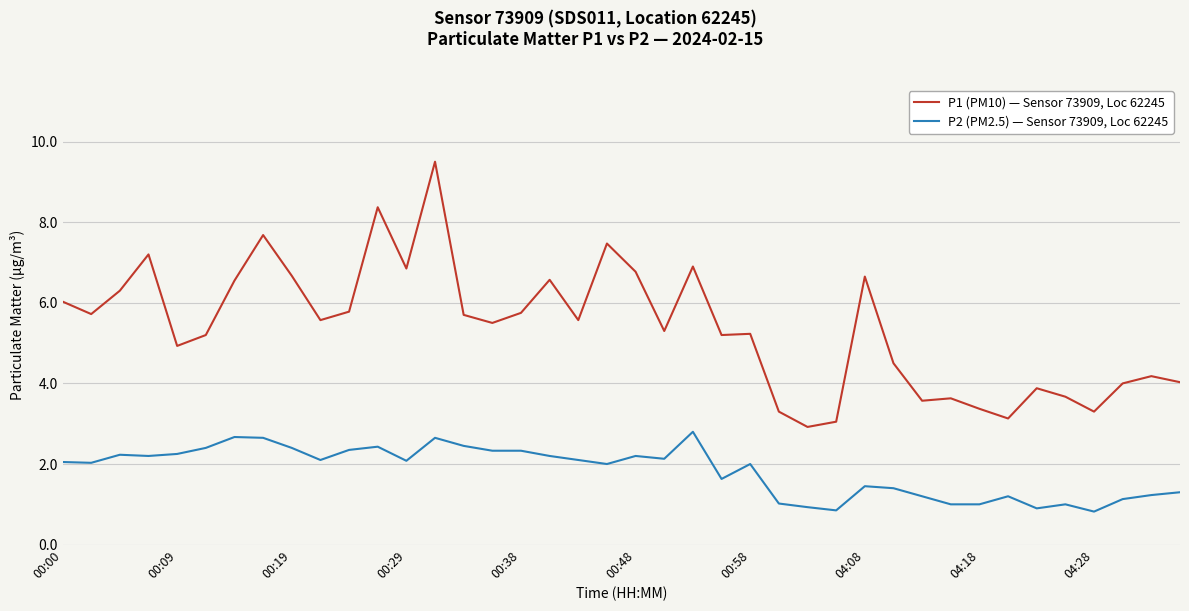

Which series has the largest range (max minus min)?

P1 (PM10) — Sensor 73909, Loc 62245